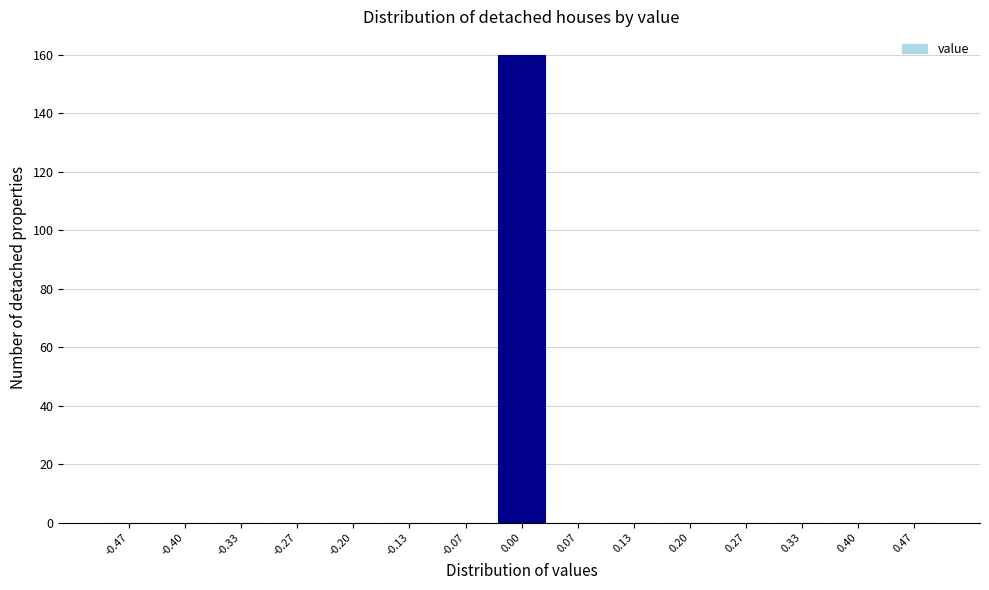

Reading left to right, transcribe this chart: for each bar, give the range it covers on the x-axis and its height. Neither the bar edges nor the heights are printed on the chart, so give them approximately, as read against the axes.

-0.50 to -0.43: 0
-0.43 to -0.37: 0
-0.37 to -0.30: 0
-0.30 to -0.23: 0
-0.23 to -0.17: 0
-0.17 to -0.10: 0
-0.10 to -0.03: 0
-0.03 to 0.03: 160
0.03 to 0.10: 0
0.10 to 0.17: 0
0.17 to 0.23: 0
0.23 to 0.30: 0
0.30 to 0.37: 0
0.37 to 0.43: 0
0.43 to 0.50: 0